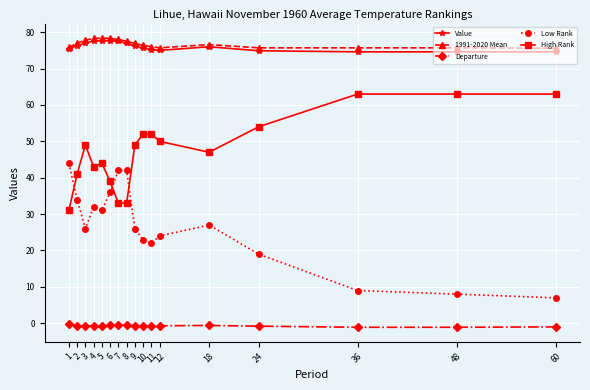

What is the highest value of the High Rank series?

63.0